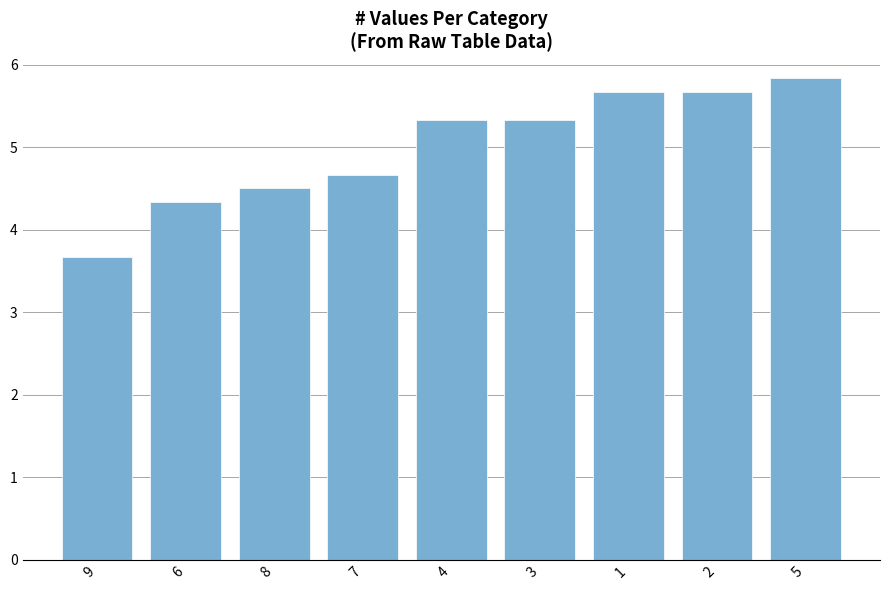

What is the label of the 7th bar from the right?

8